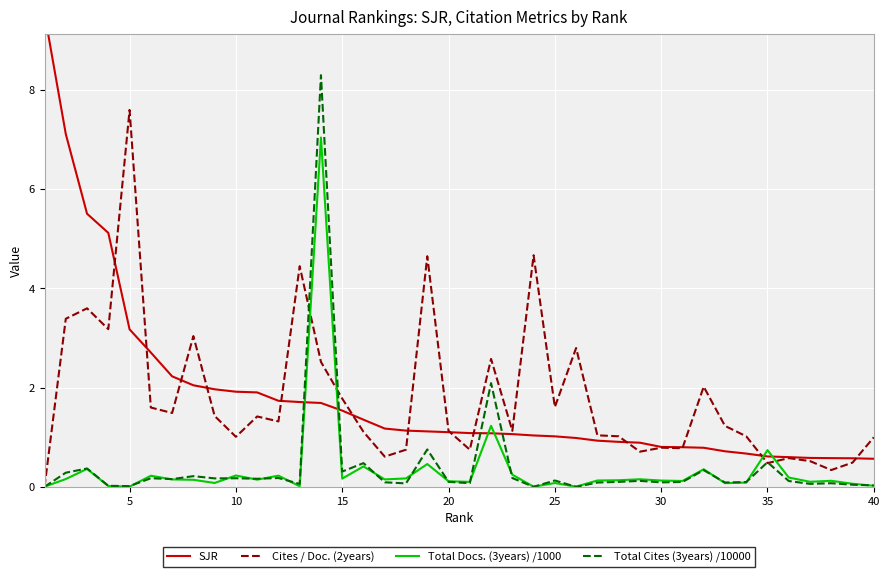

What is the highest value of the Total Docs. (3years) /1000 series?

7.0